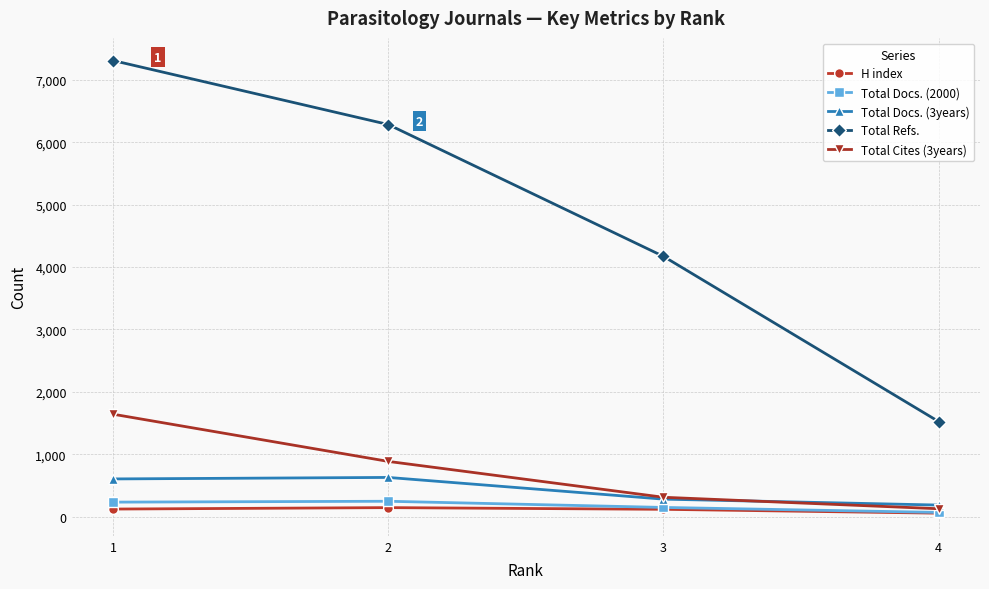

True or false: Total Refs. and Total Cites (3years) intersect in this chart.

False